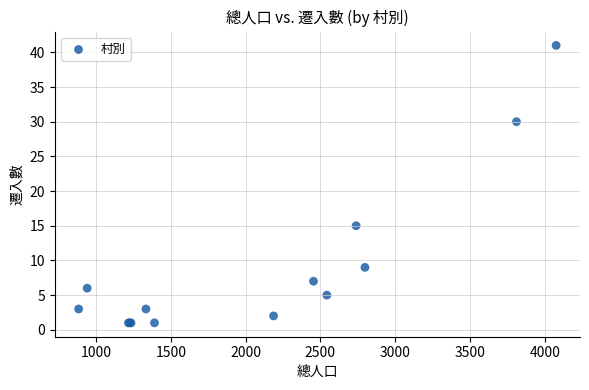

What Y value in the scatter plot is closest to 21?

15